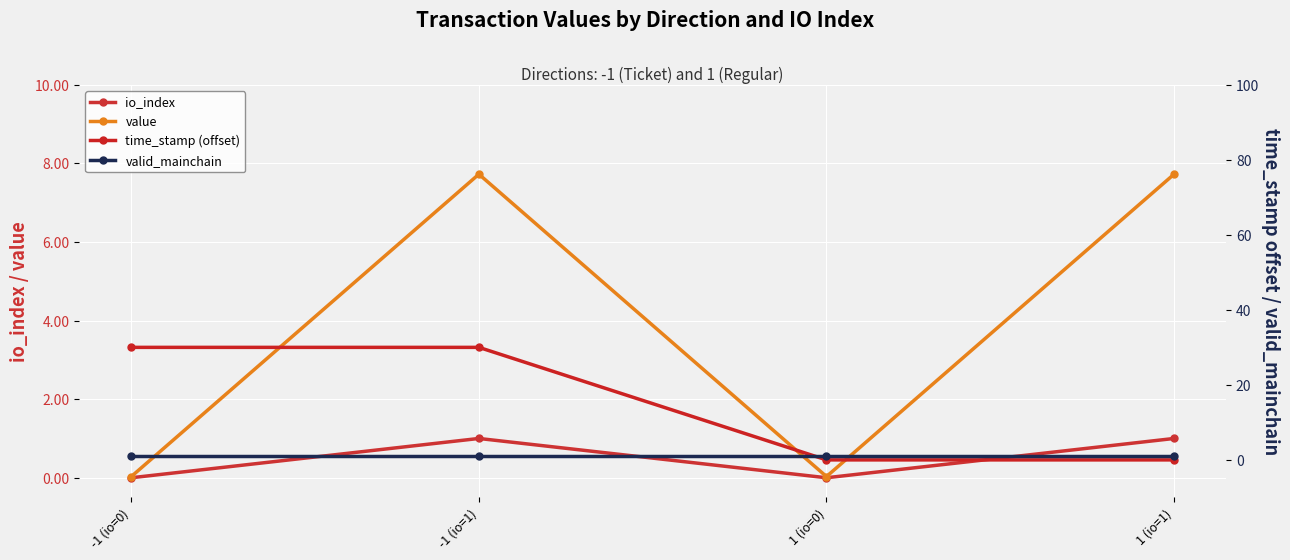

What is the label of the 2nd point from the left?

-1 (io=1)